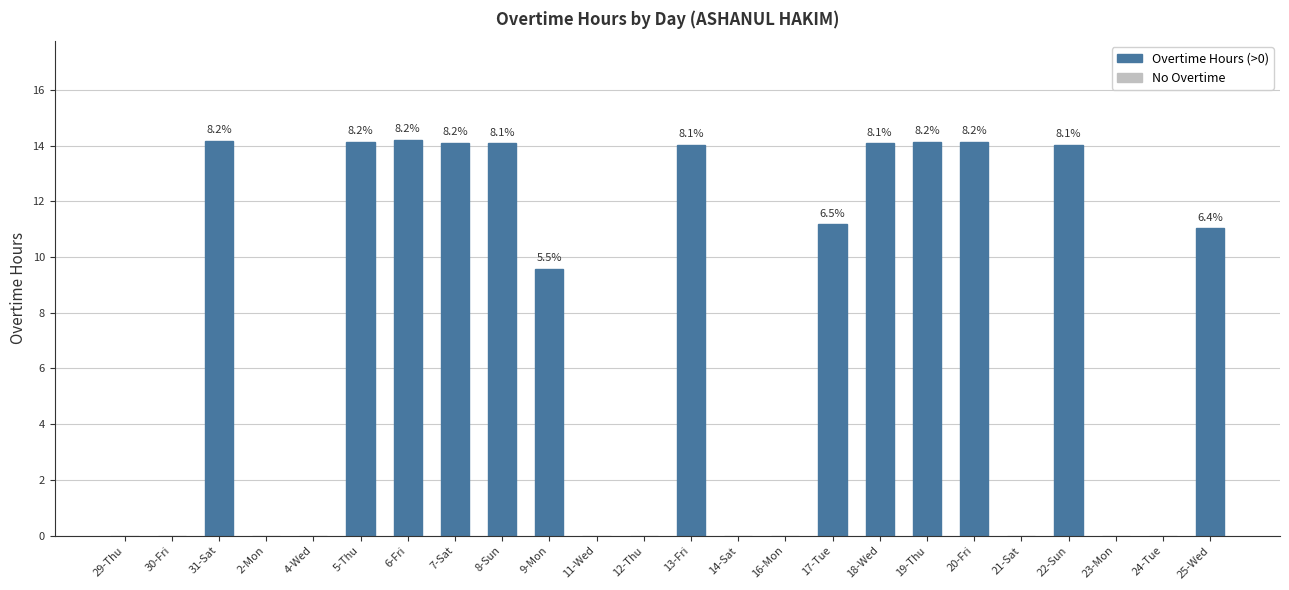

Are the bars horizontal?

No